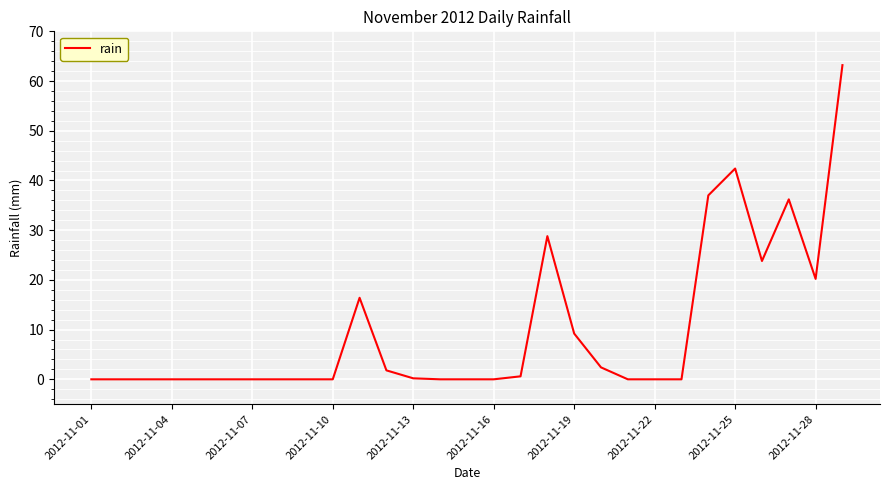

What is the maximum value shown in the chart?

63.2